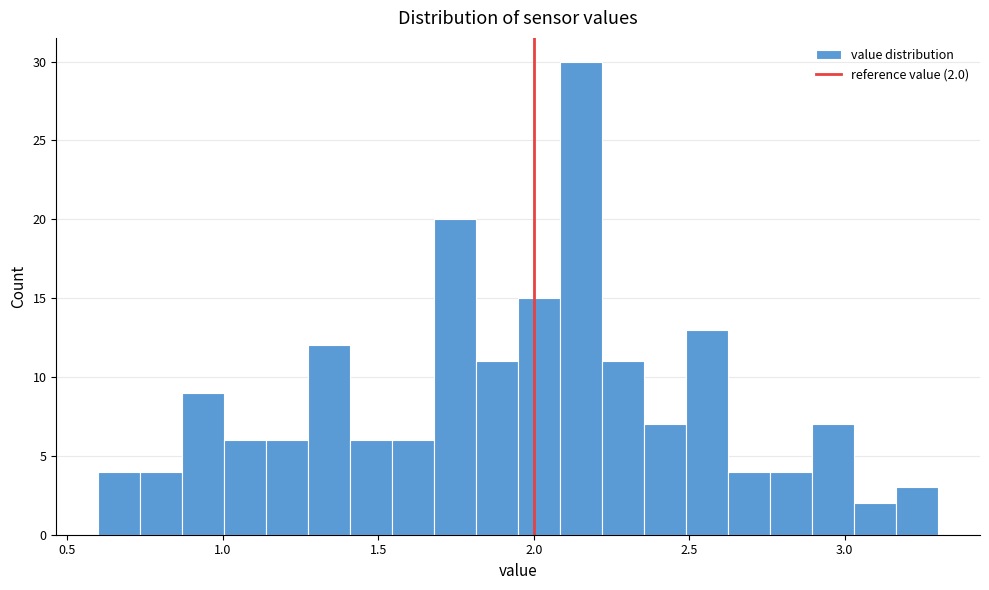

Read against the x-axis, roughly where is the centre of the tallest bar?

2.15